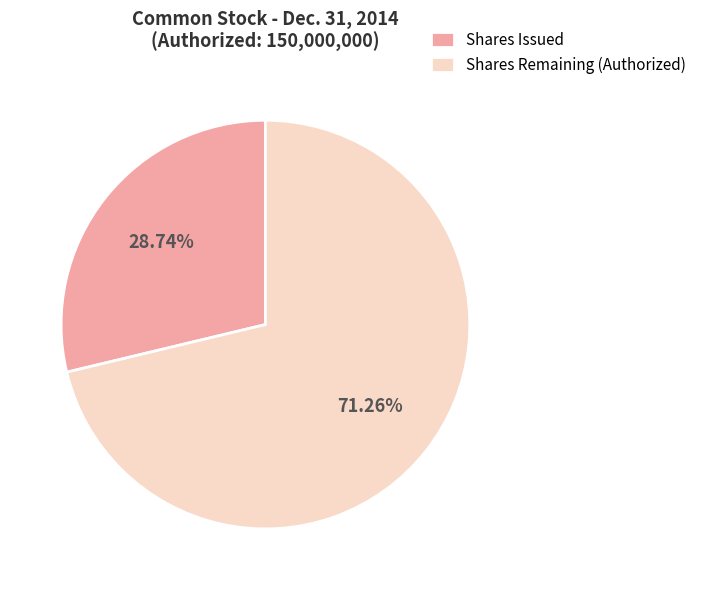

Which category has the biggest portion of the pie?

Shares Remaining (Authorized)